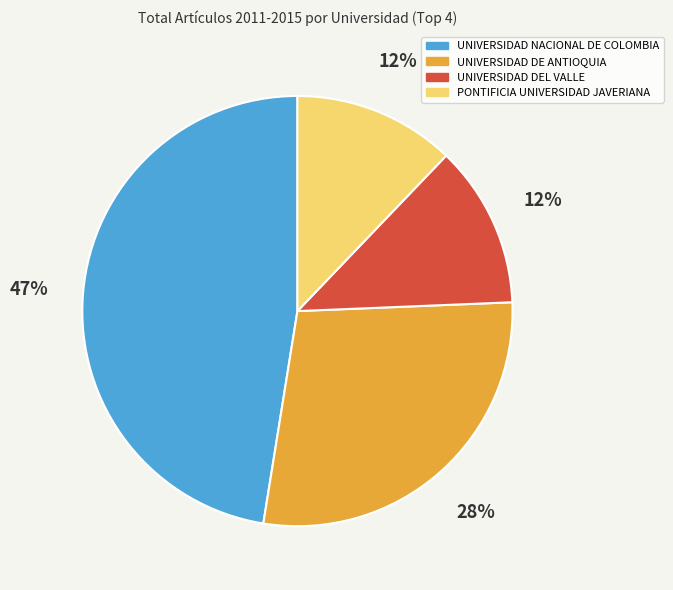

Combined, do UNIVERSIDAD NACIONAL DE COLOMBIA and PONTIFICIA UNIVERSIDAD JAVERIANA account for over 50%?

Yes